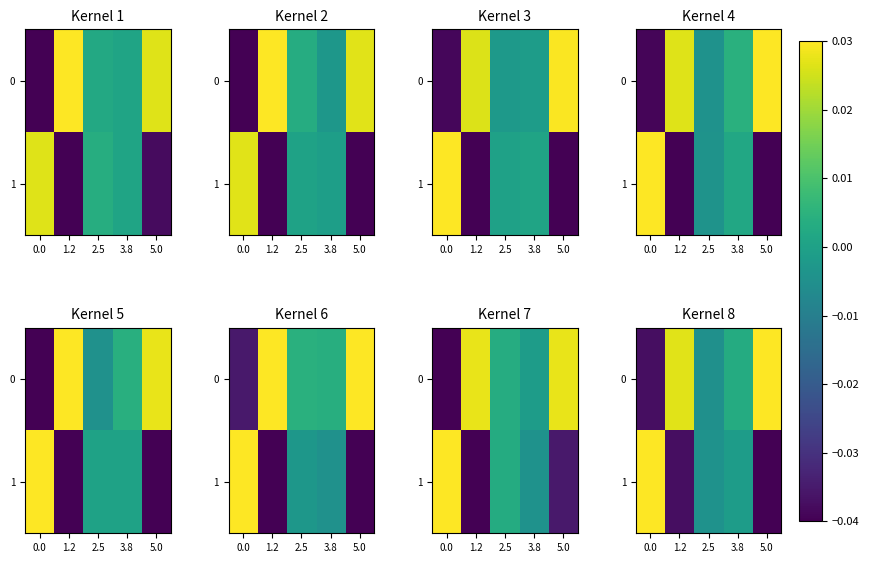

Between 2.5 and 5.0, which is larger?

5.0